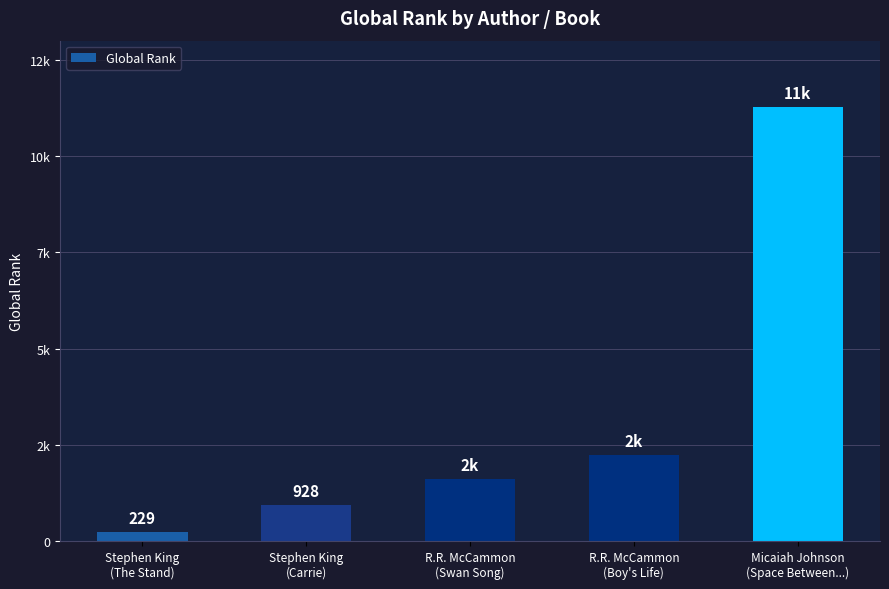

How many data points are less than 1611?

2